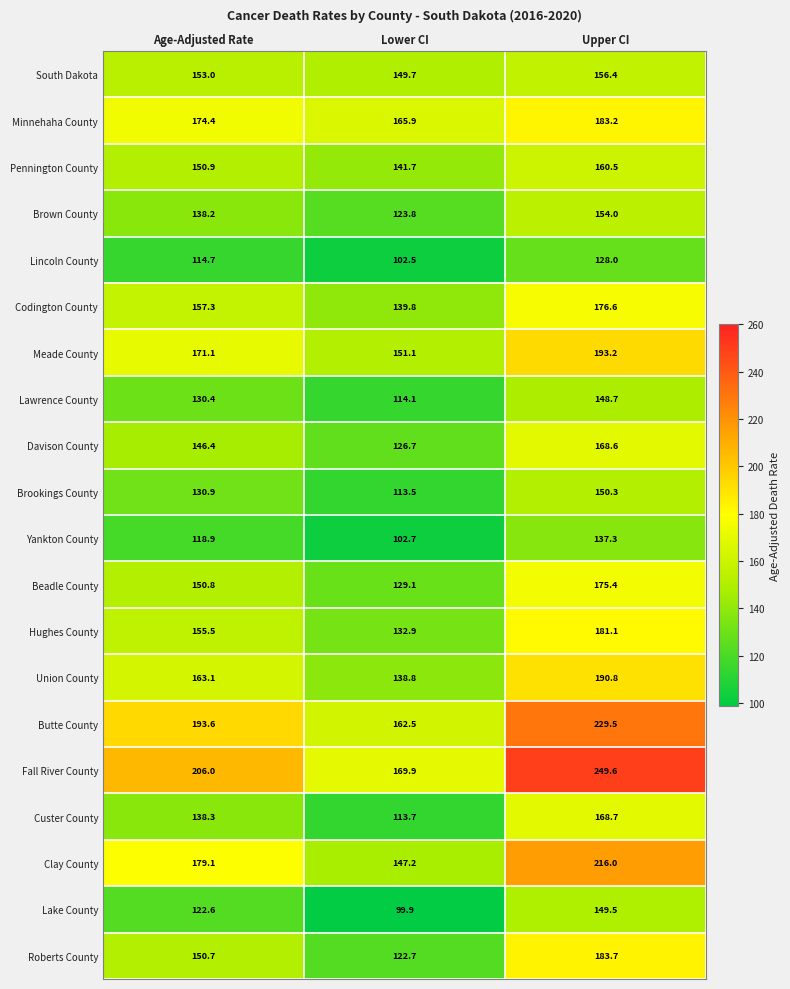

How many series are shown in this chart?

20